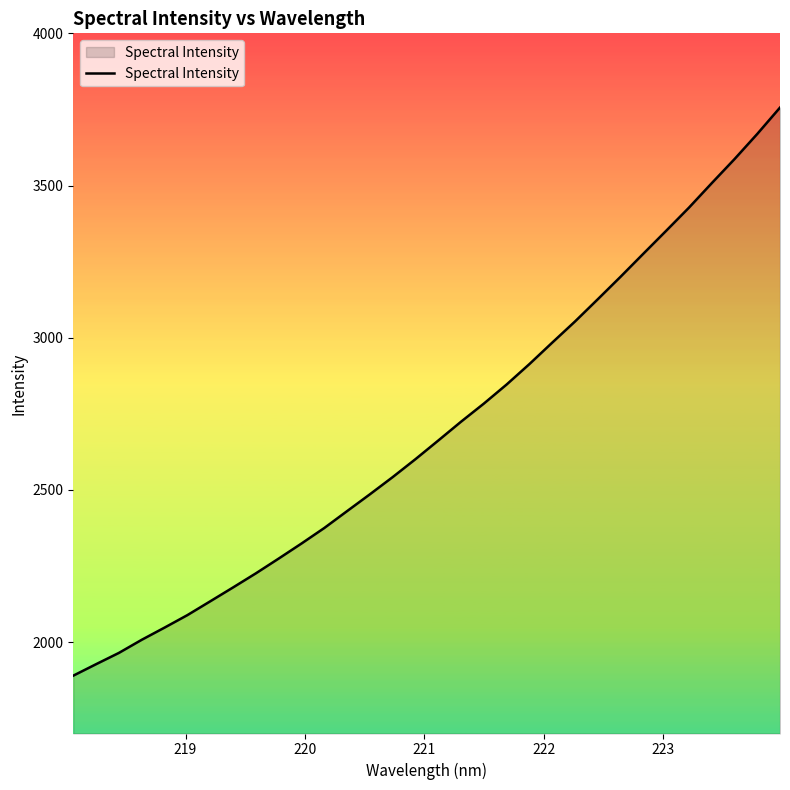

What is the minimum value shown in the chart?

1890.0